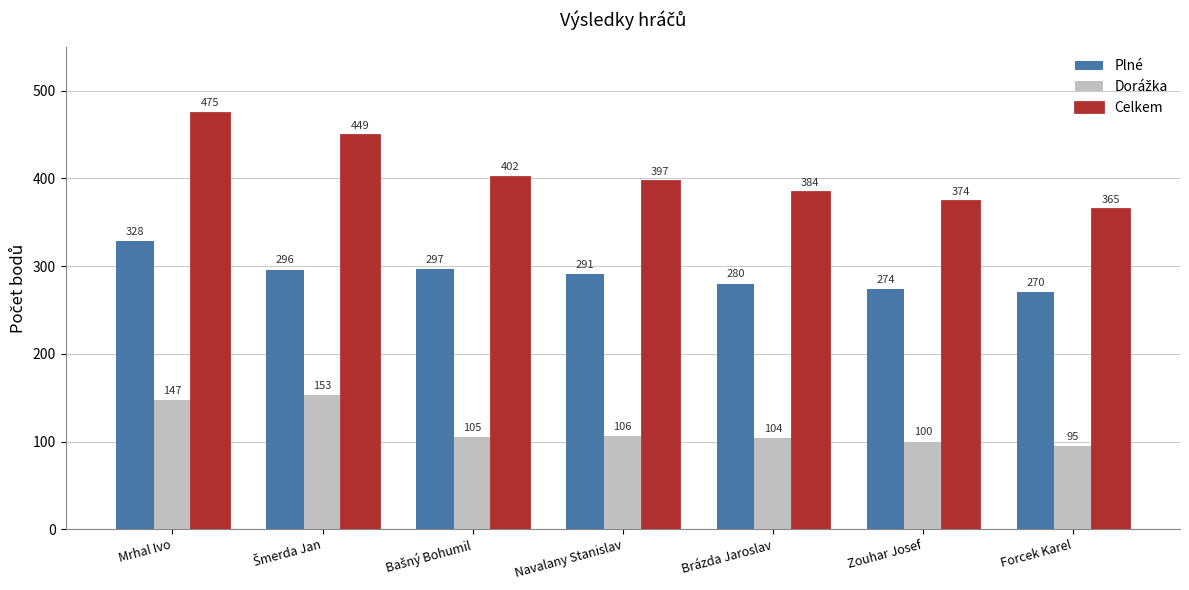

What is the spread (max minus min) of values at Navalany Stanislav?

291